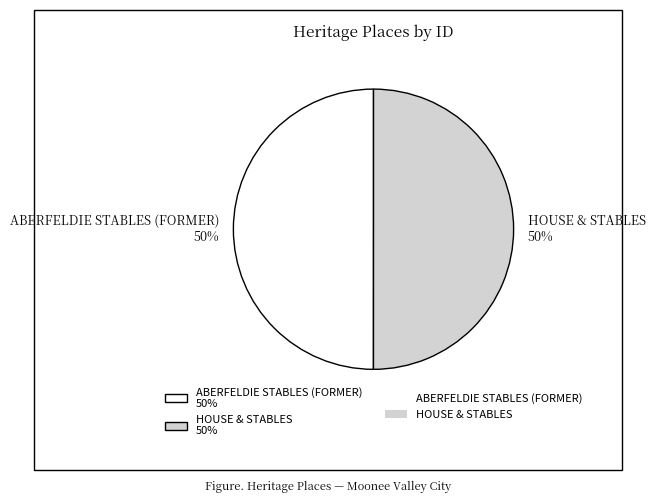

Do ABERFELDIE STABLES (FORMER) 50% and HOUSE & STABLES 50% together represent more than half of the pie?

Yes